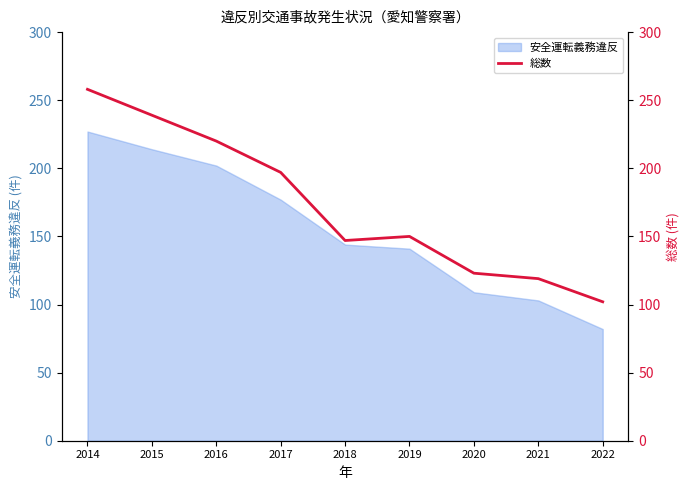

True or false: 安全運転義務違反 has a value of 82 at 2022.

True